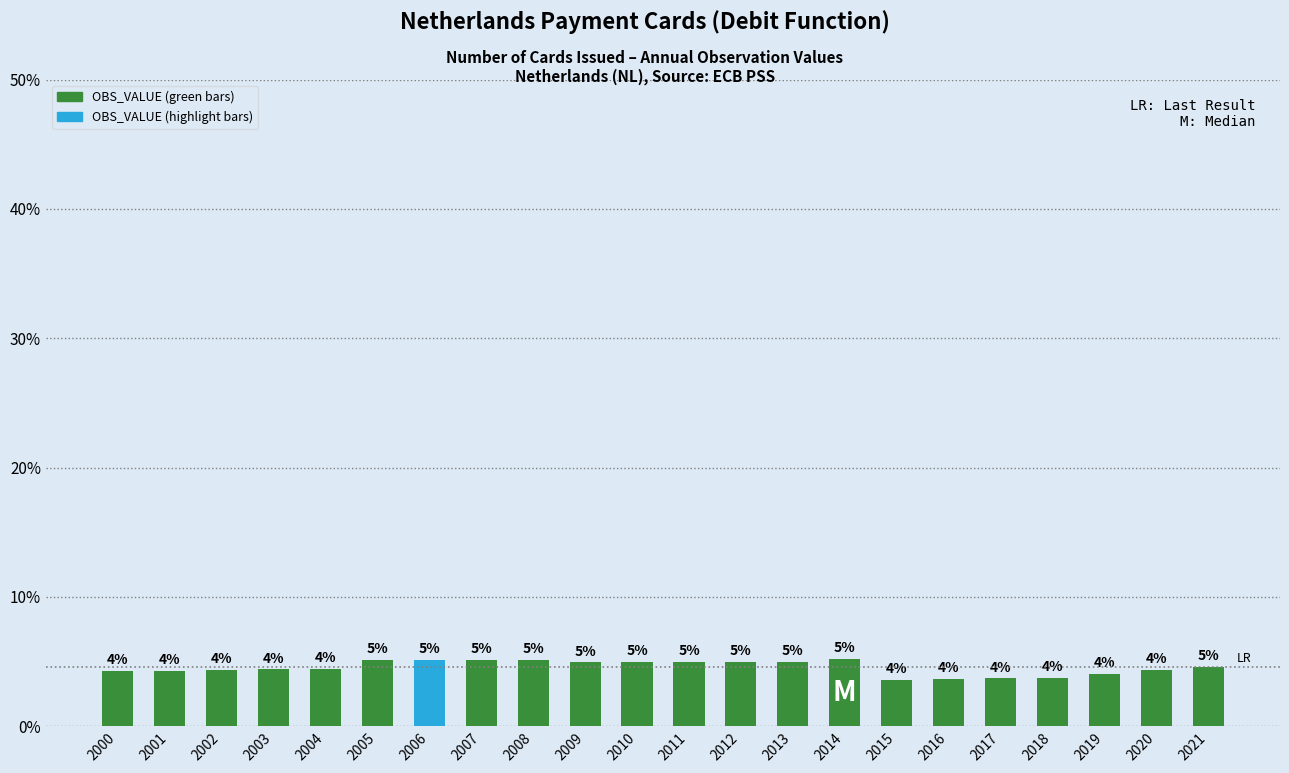

At which label is the value closest to 4?

2019